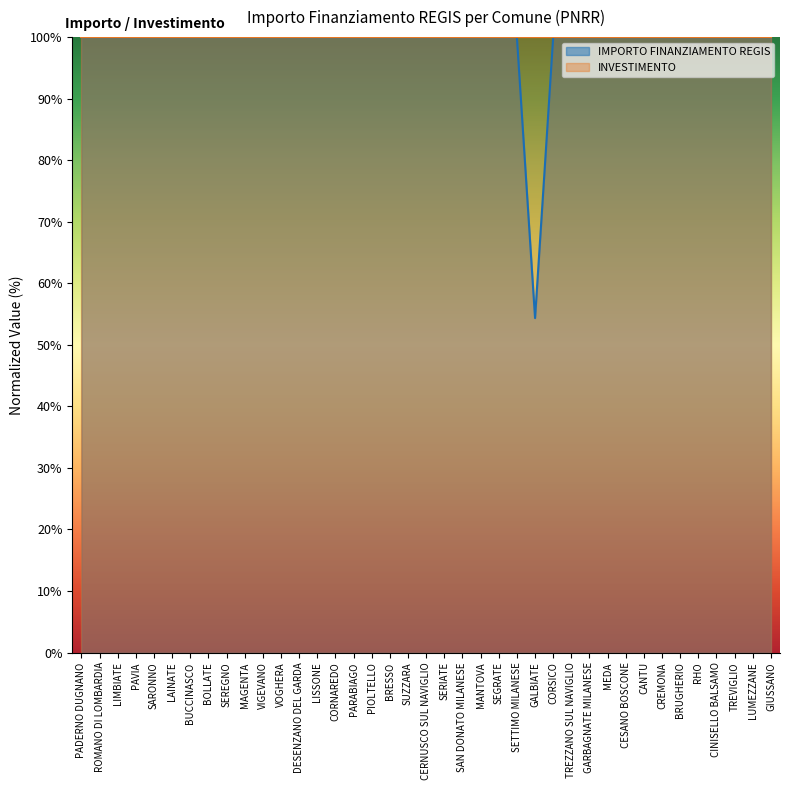

List the labels in order of value, largest first.

PADERNO DUGNANO, ROMANO DI LOMBARDIA, LIMBIATE, PAVIA, SARONNO, LAINATE, BUCCINASCO, BOLLATE, SEREGNO, MAGENTA, VIGEVANO, VOGHERA, DESENZANO DEL GARDA, LISSONE, CORNAREDO, PARABIAGO, PIOLTELLO, BRESSO, SUZZARA, CERNUSCO SUL NAVIGLIO, SERIATE, SAN DONATO MILANESE, MANTOVA, SEGRATE, SETTIMO MILANESE, CORSICO, TREZZANO SUL NAVIGLIO, GARBAGNATE MILANESE, MEDA, CESANO BOSCONE, CANTU, CREMONA, BRUGHERIO, RHO, CINISELLO BALSAMO, TREVIGLIO, LUMEZZANE, GIUSSANO, GALBIATE